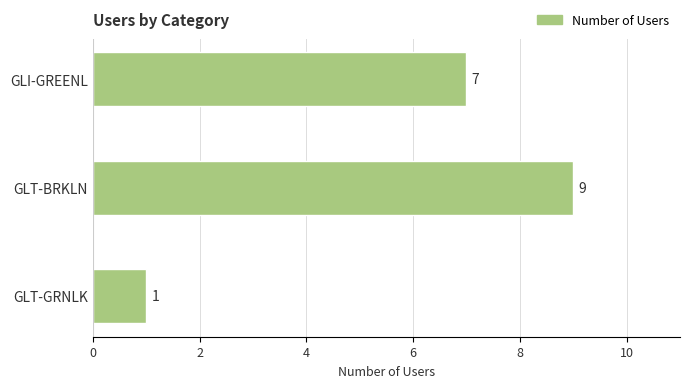

What is the average value?

6